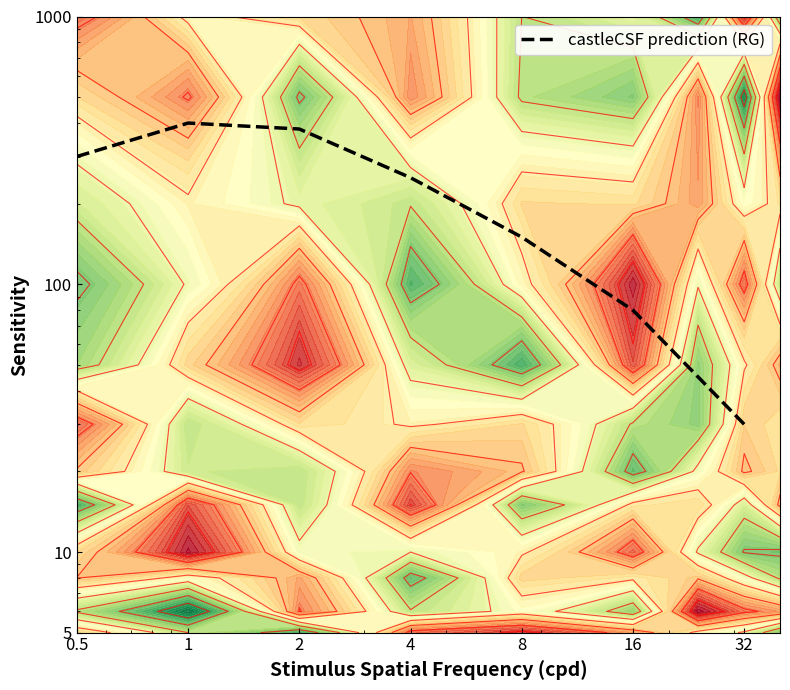

What is the average value?

227